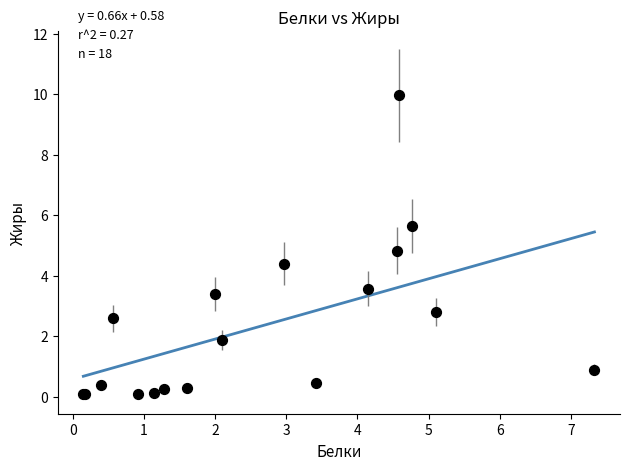

What Y value in the scatter plot is closest to 5?

4.8